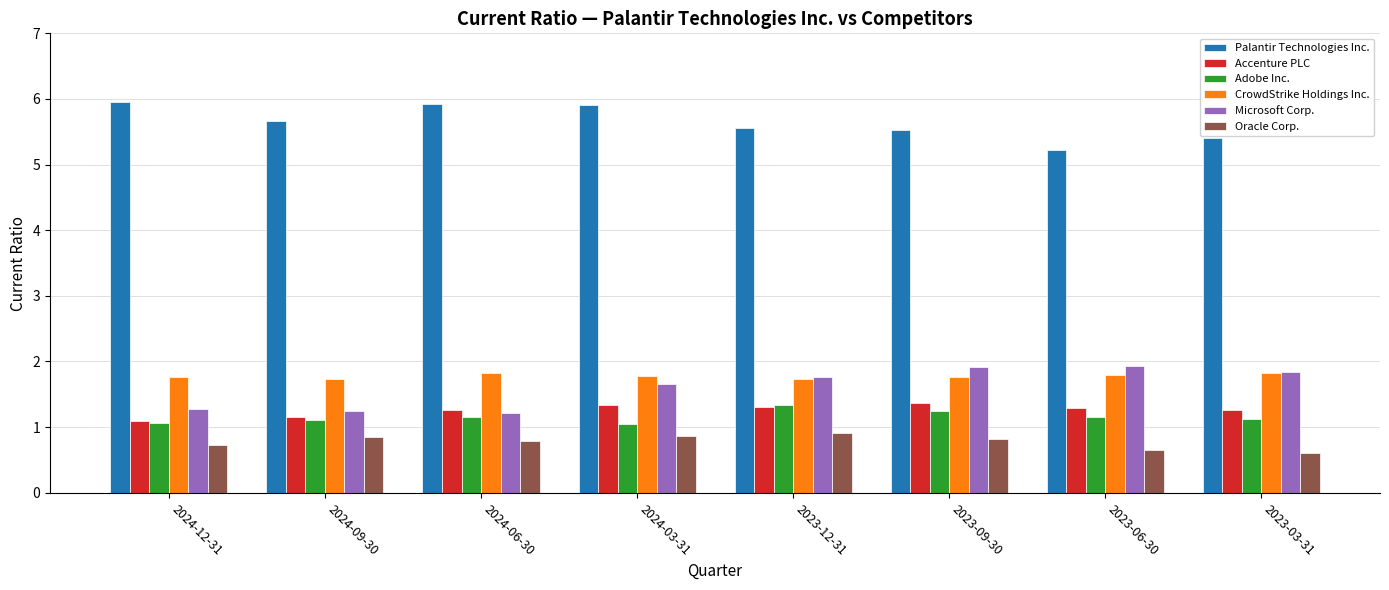

Which series has the largest total across all categories?

Palantir Technologies Inc.